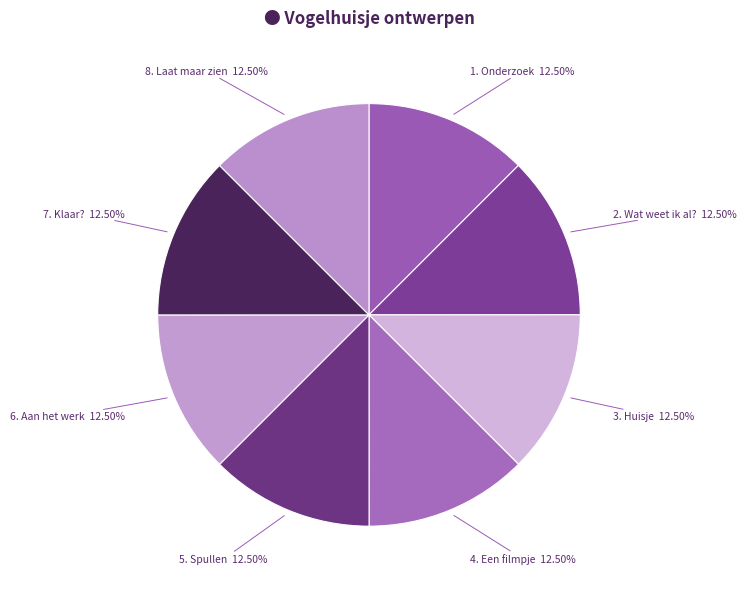

How many slices are in this pie chart?

8